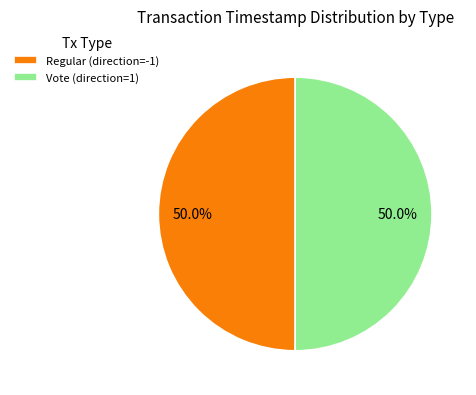

Do Vote (direction=1) and Regular (direction=-1) together represent more than half of the pie?

Yes